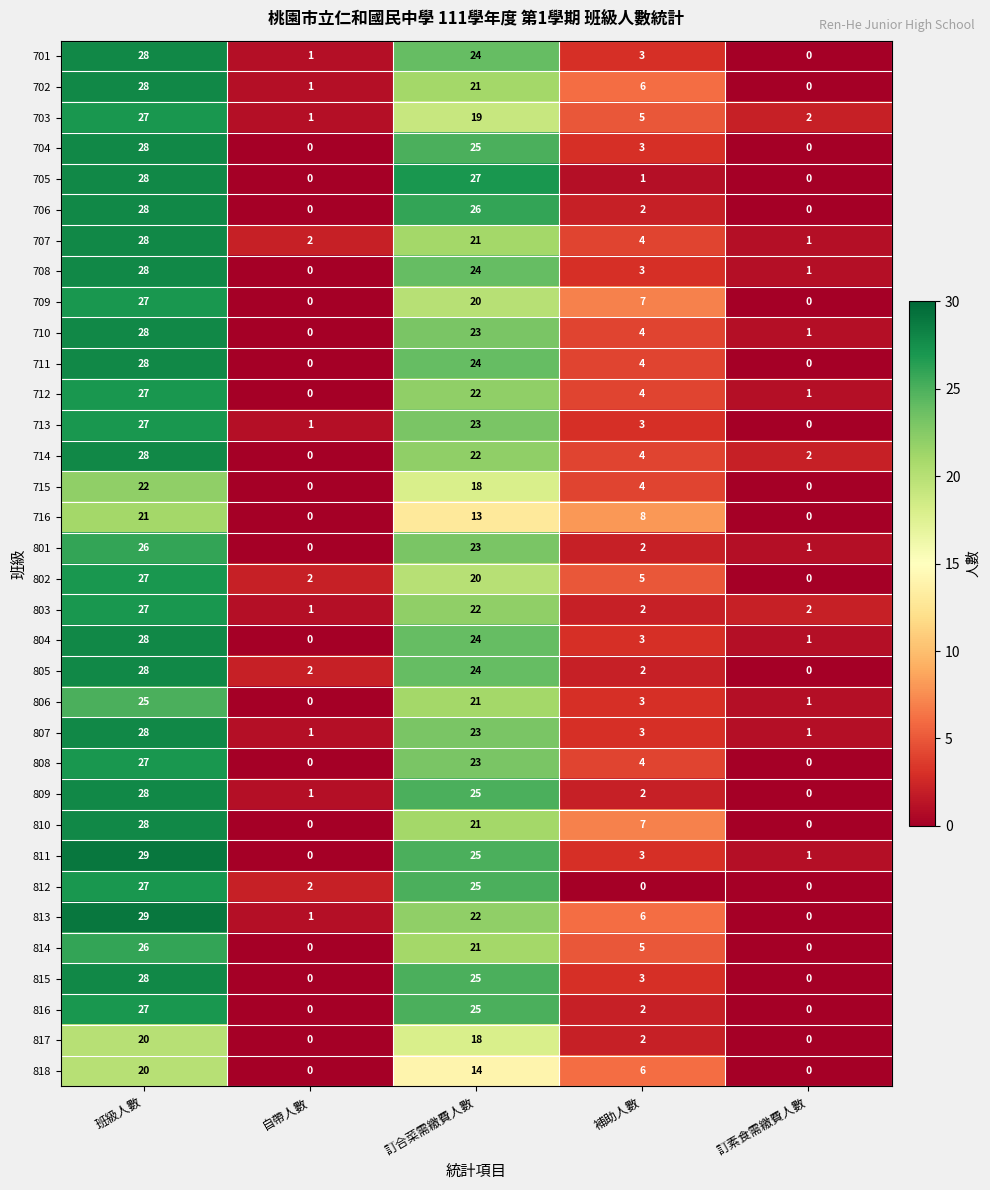

What is the total value across all series at 訂素食需繳費人數?

15